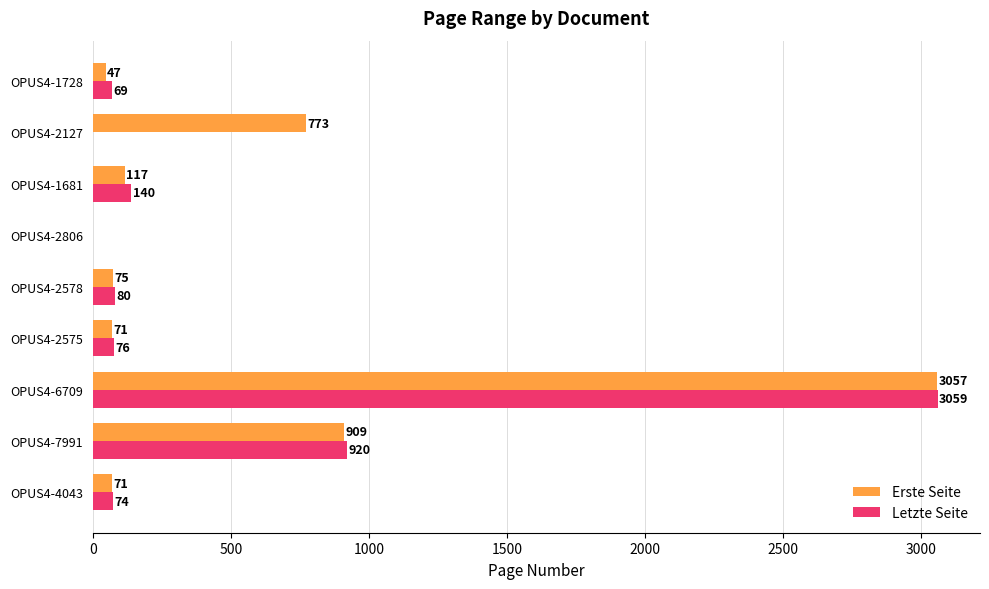

At which category is the sum across all series the highest?

OPUS4-6709